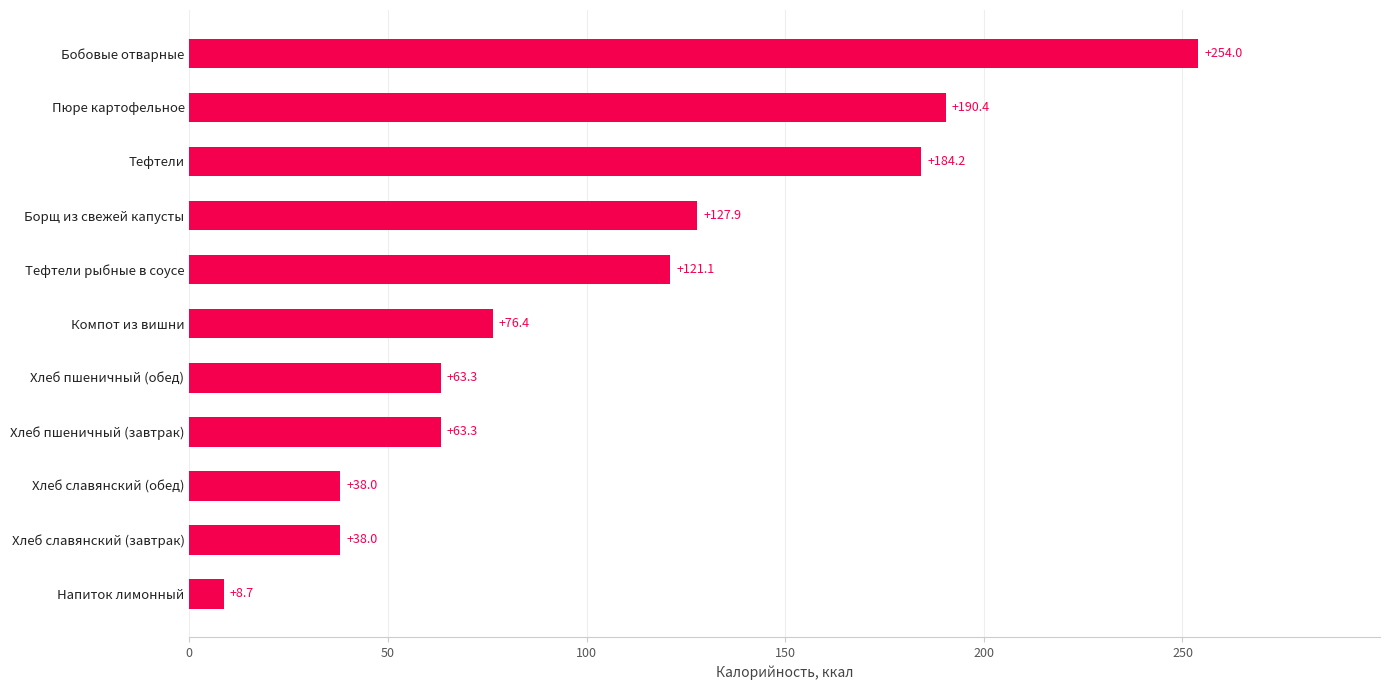

Which category has the lowest value across all series?

Напиток лимонный